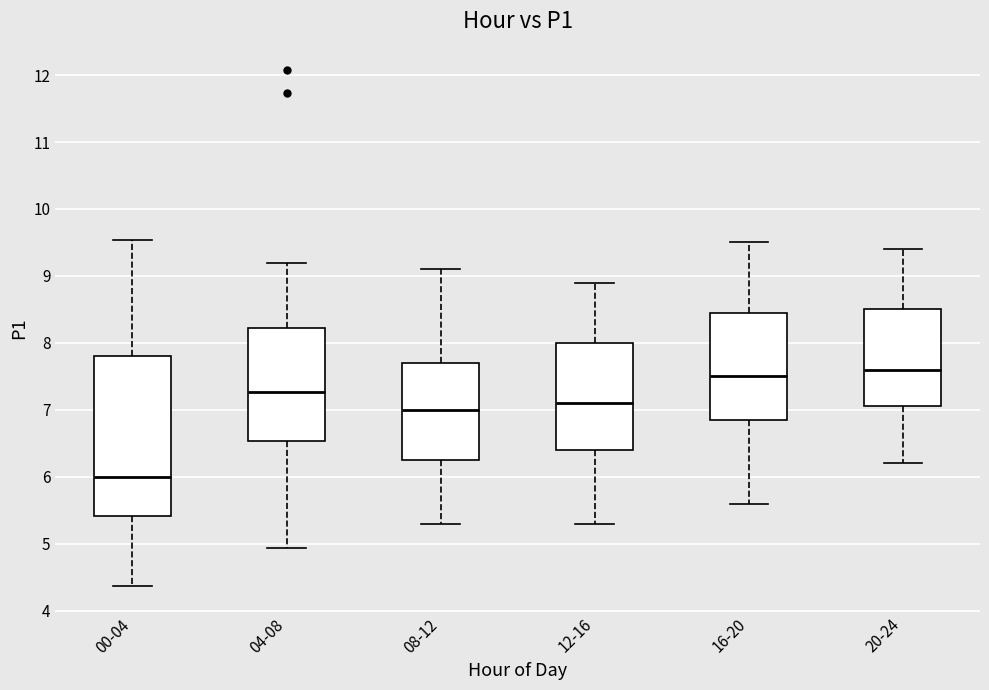

Comparing the boxes themselves (not the whiskers), which one is the tallest?

00-04